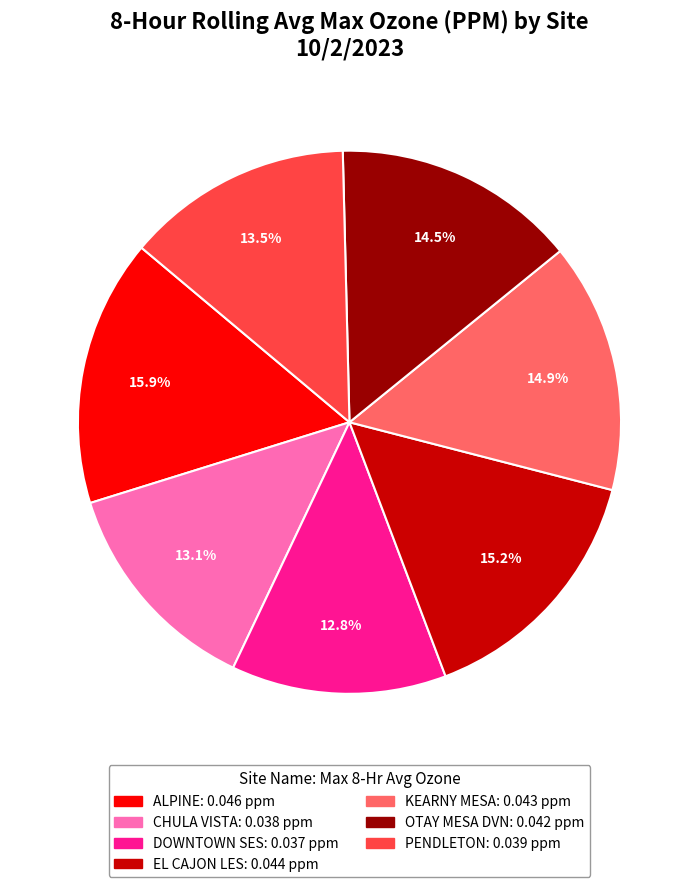

Is it true that ALPINE is 3% of the pie?

False